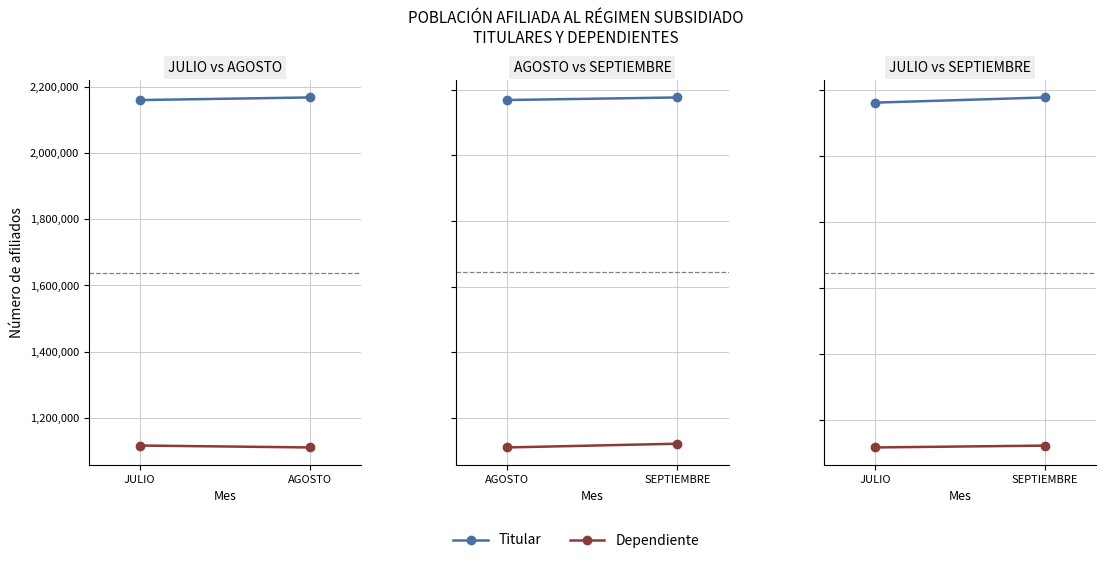

What is the spread (max minus min) of values at JULIO?

1044103